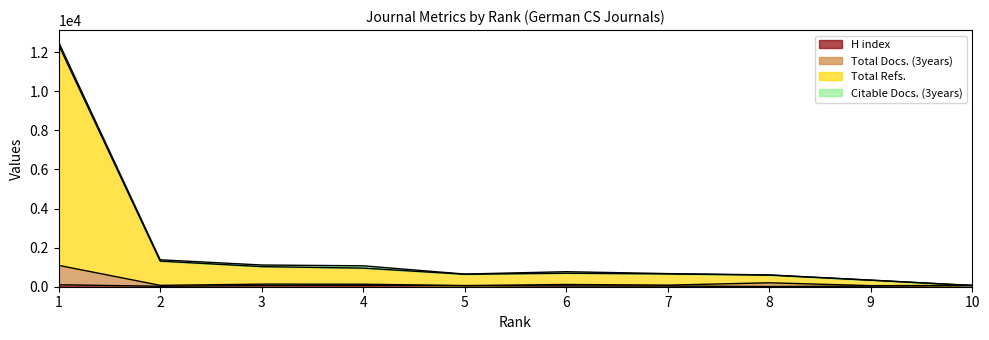

True or false: Total Refs. has a value of 1462 at 4.

False